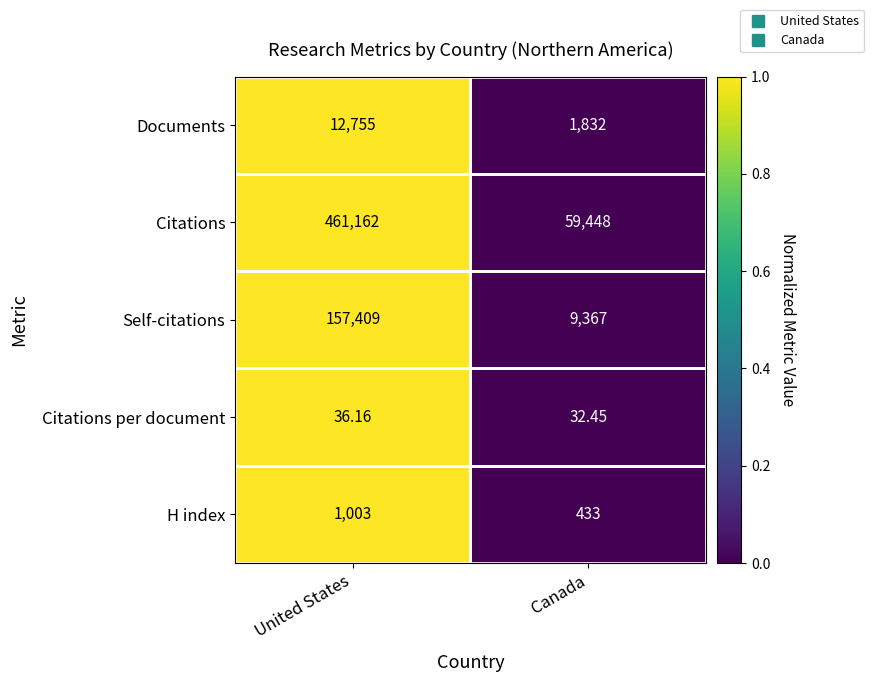

Between United States and Canada, which series saw the biggest shift?

Citations